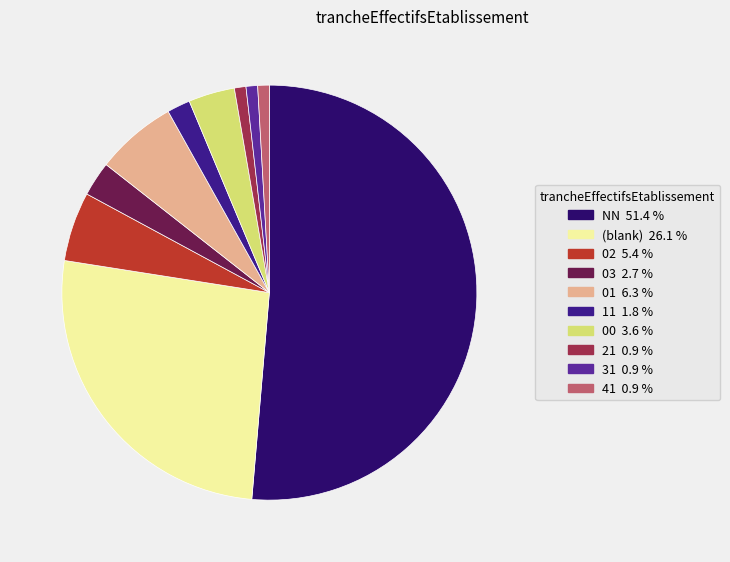

Is there any slice that represents more than half of the pie?

Yes